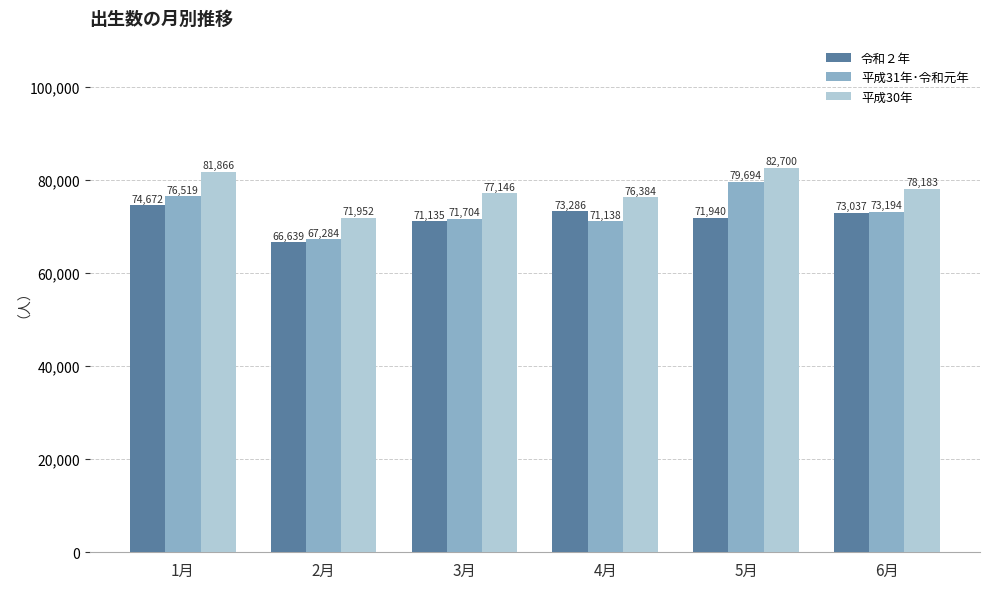

What is the spread (max minus min) of values at 6月?

5146